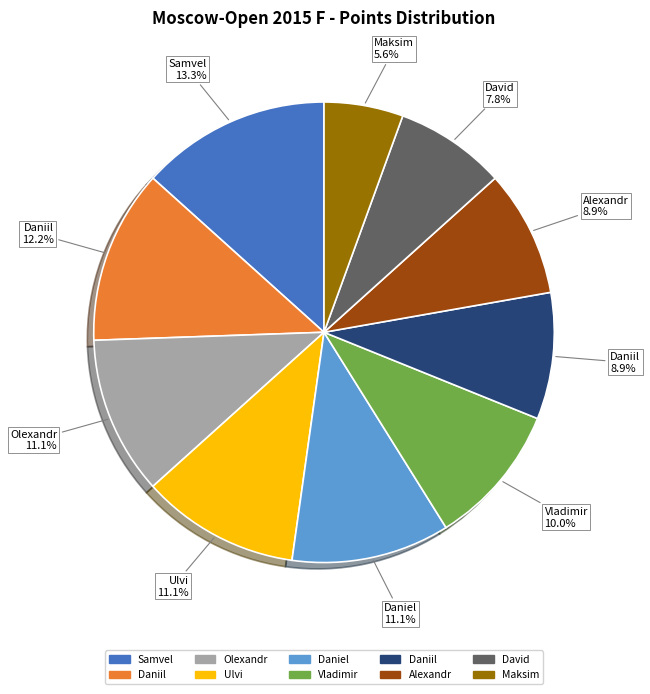

Does any single category account for the majority?

No